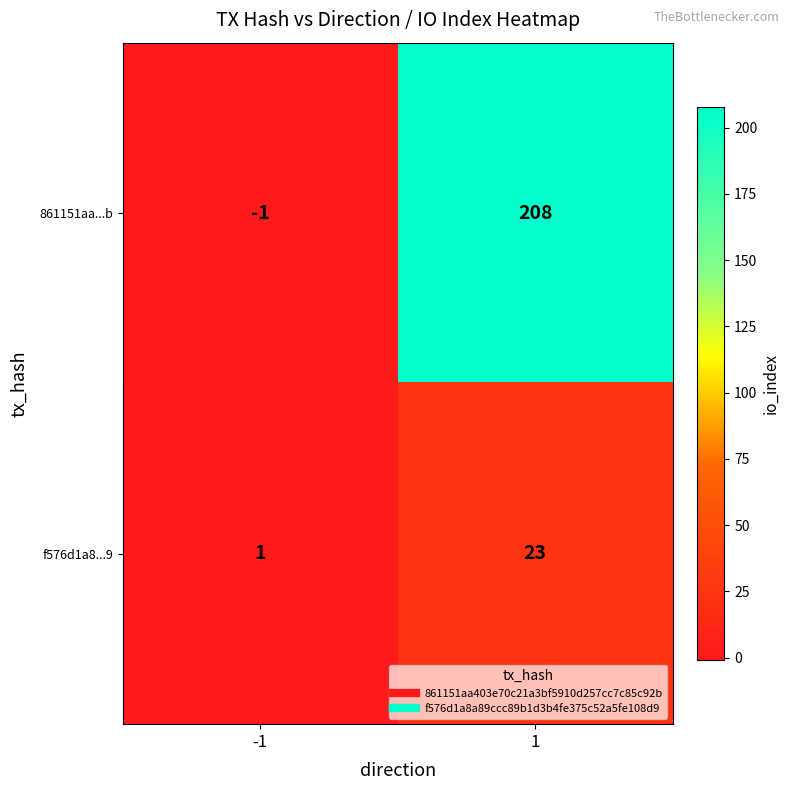

How many distinct data groups are displayed?

2